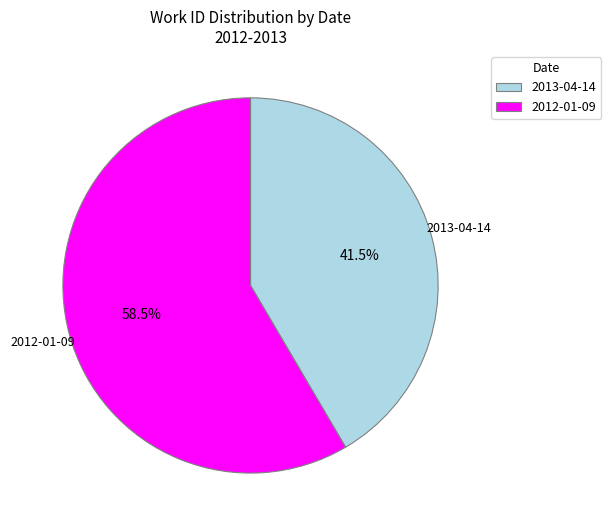

Which slice represents more than half of the pie?

2012-01-09